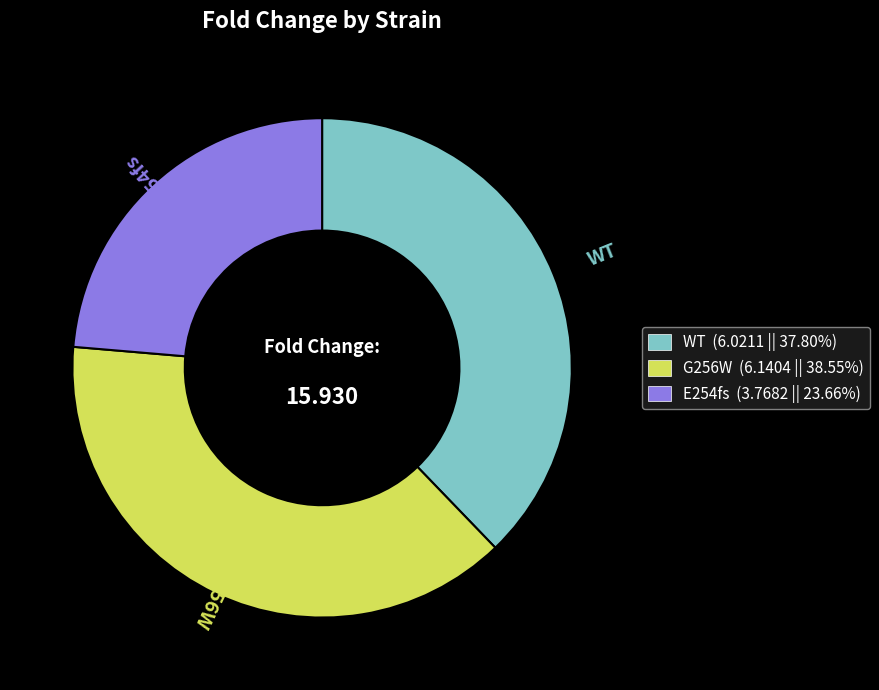

Does E254fs (3.7682 || 23.66%) represent more than half of the total?

No